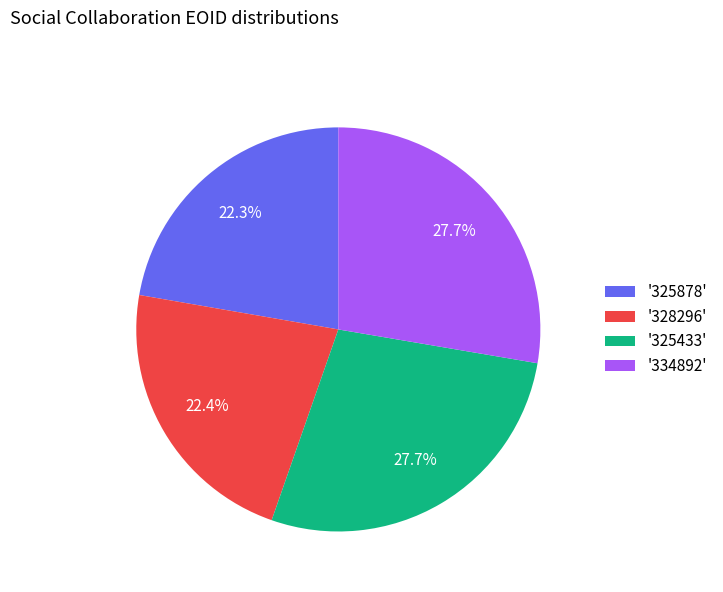

Approximately how many times larger is the value at '325433' compared to '325878'?

1.2